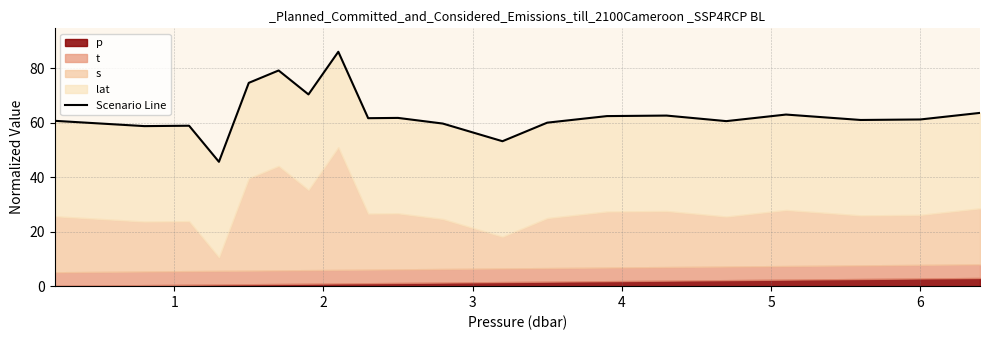

What is the sum of all values?

1263.9